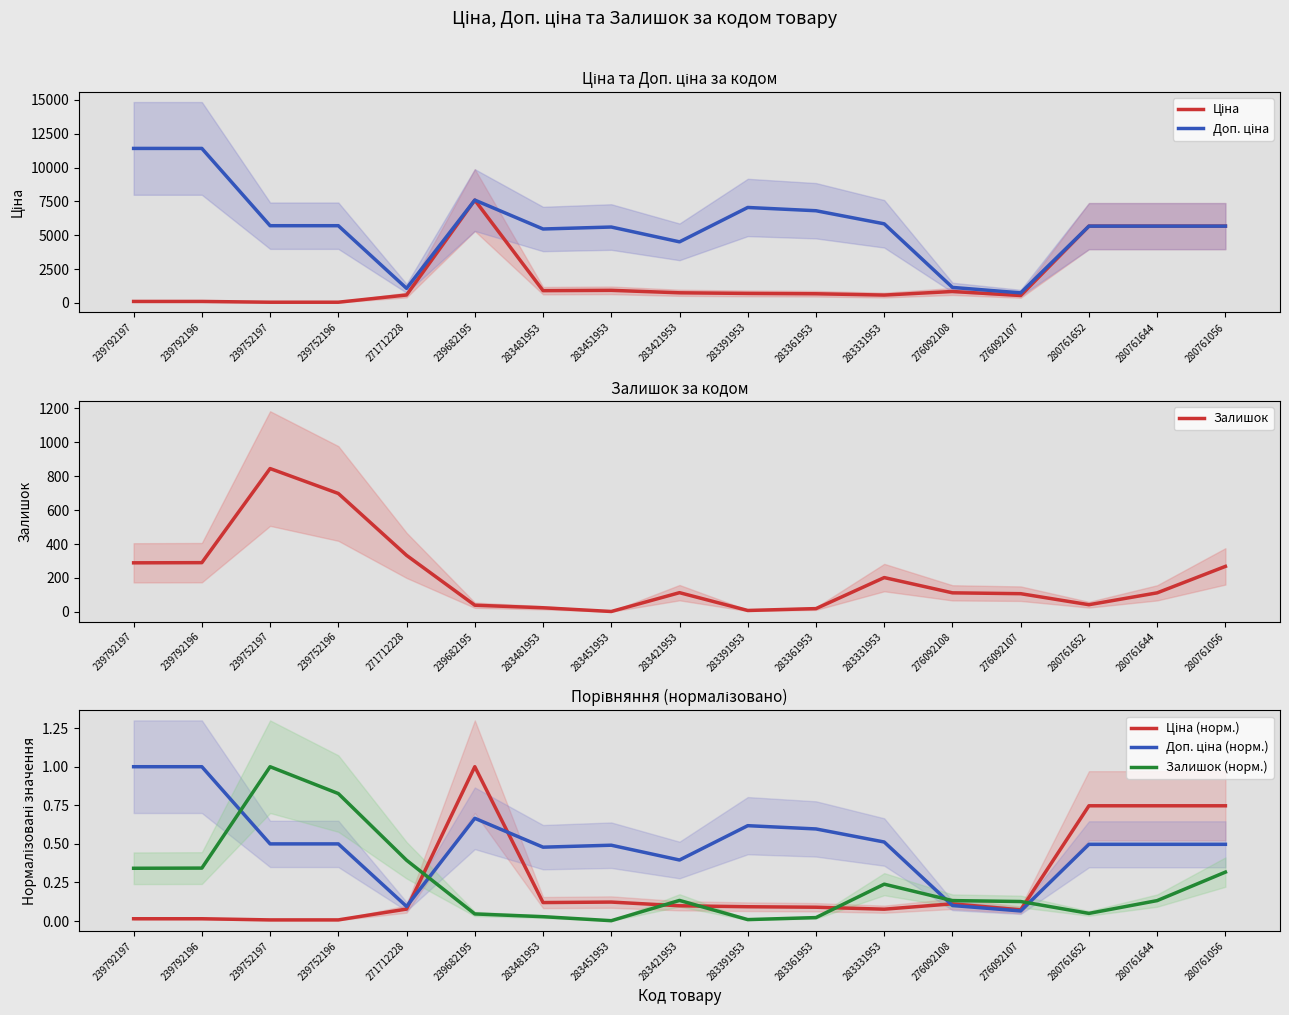

The Ціна series shows 7596.5 at 239682195. True or false?

True